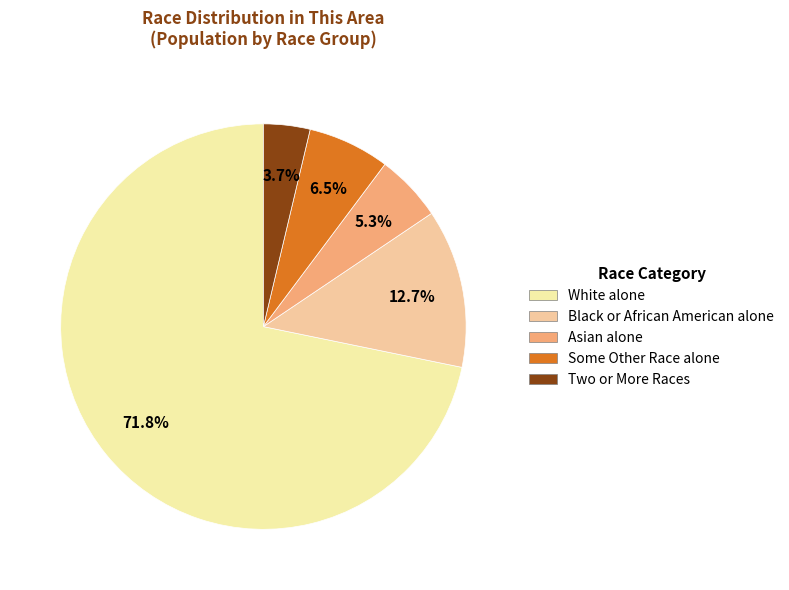

To the nearest percent, what is the combined percentage of Asian alone and White alone?

77%